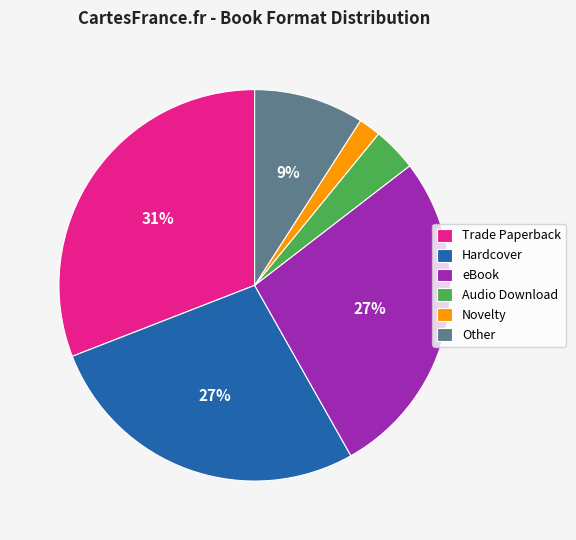

Does Hardcover represent more than half of the total?

No